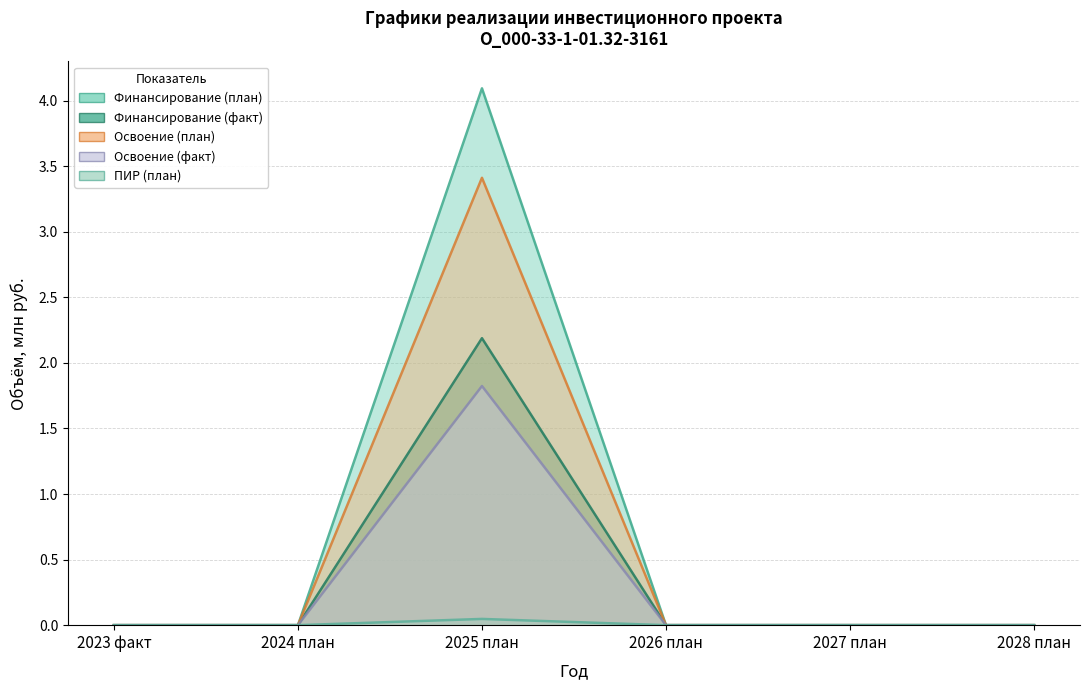

In Освоение (факт), how many points are higher than both neighbors (excluding endpoints)?

1